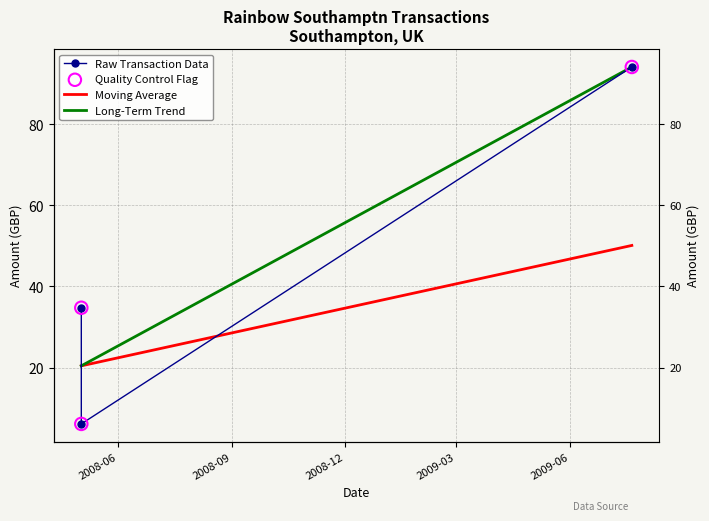

What is the change in value from 2008-05-02 to 2009-07-21?

+88.1